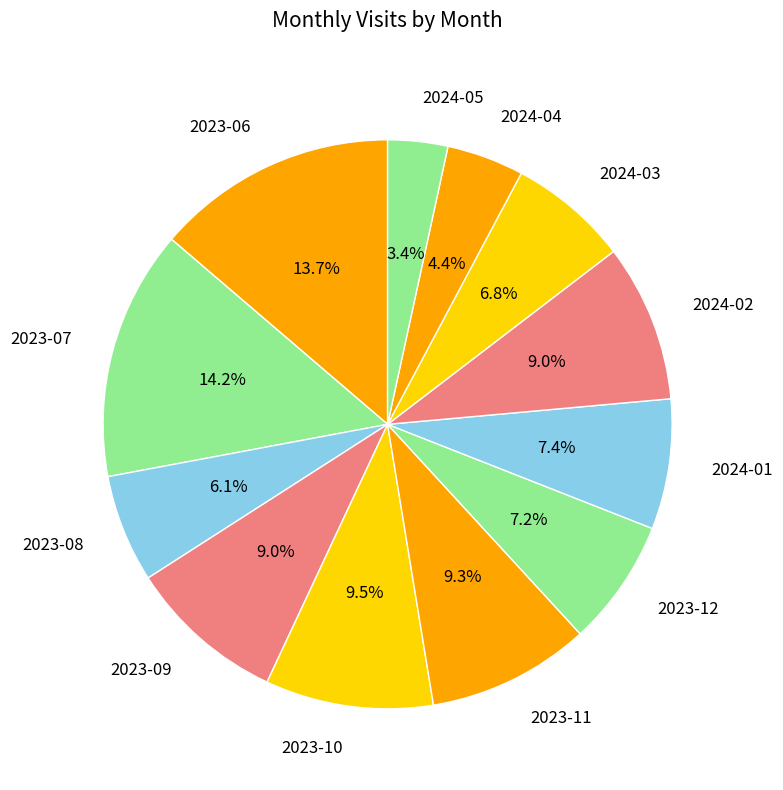

Is there any slice that represents more than half of the pie?

No